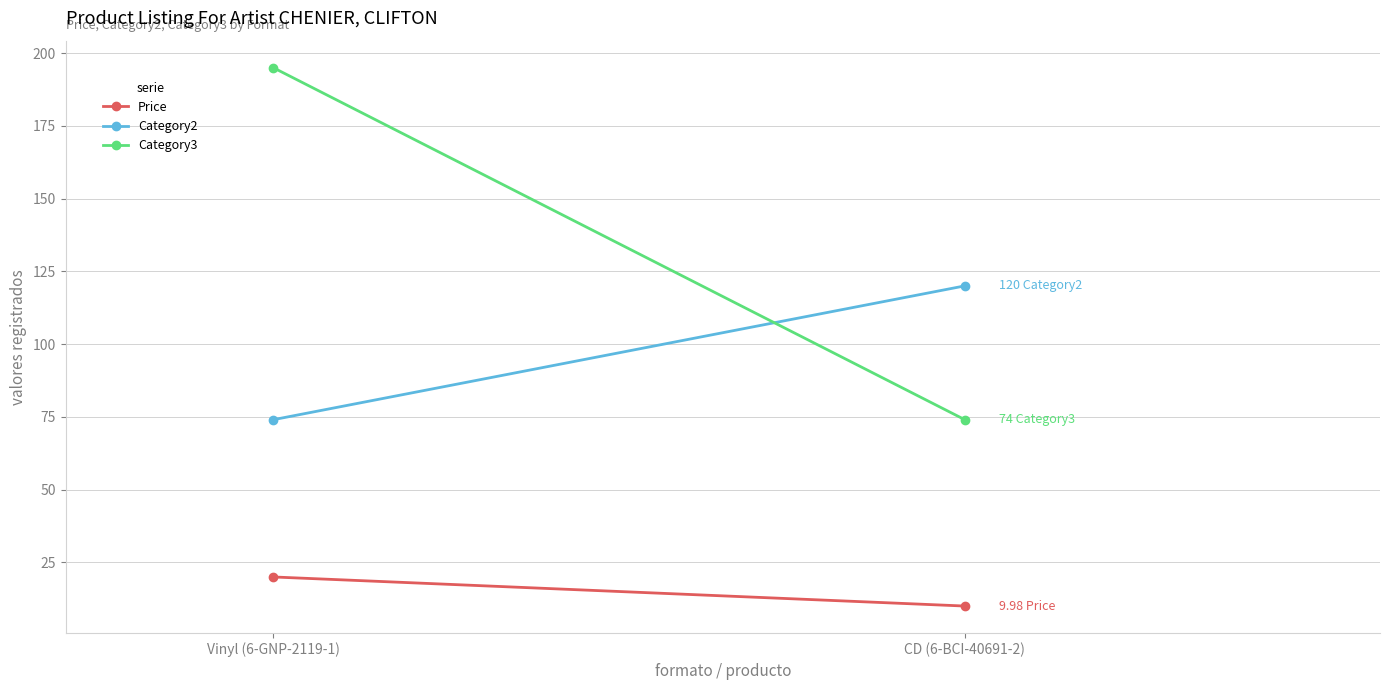

At which category is the sum across all series the highest?

Vinyl (6-GNP-2119-1)